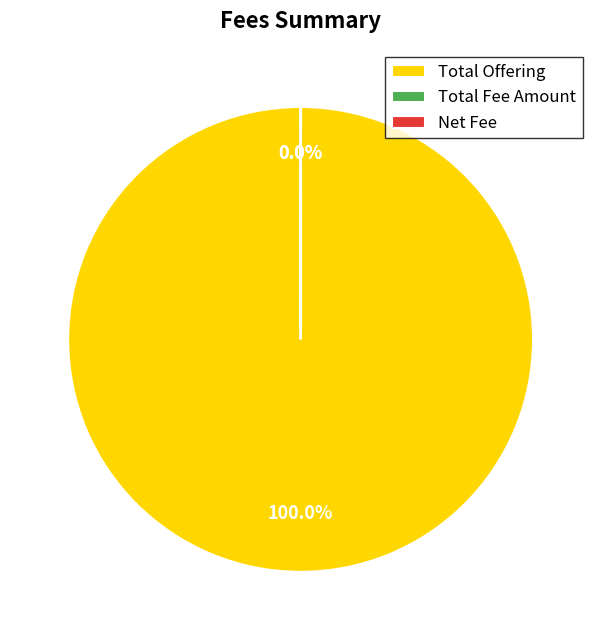

Which slice is the largest?

Total Offering